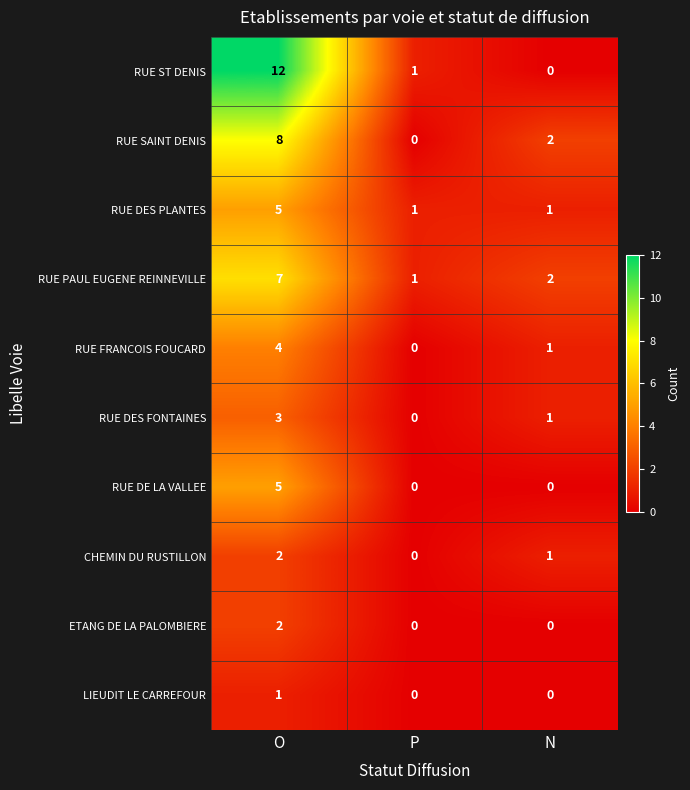

Which series has the largest total across all categories?

RUE ST DENIS